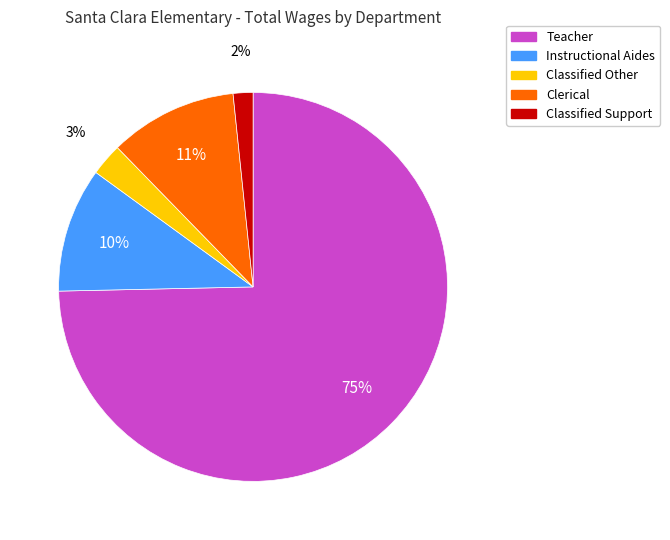

How many segments does this pie chart have?

5